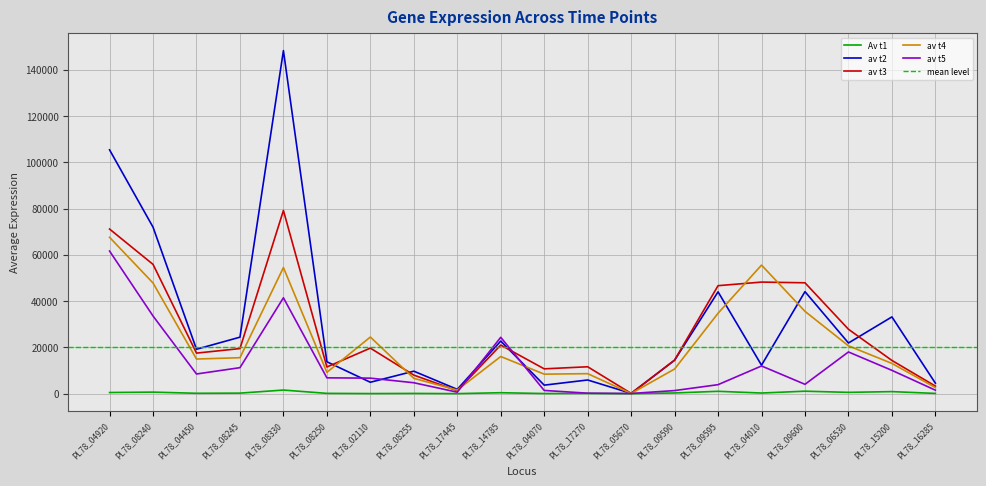

True or false: av t3 has a value of 48420.1 at PL78_04920.

False